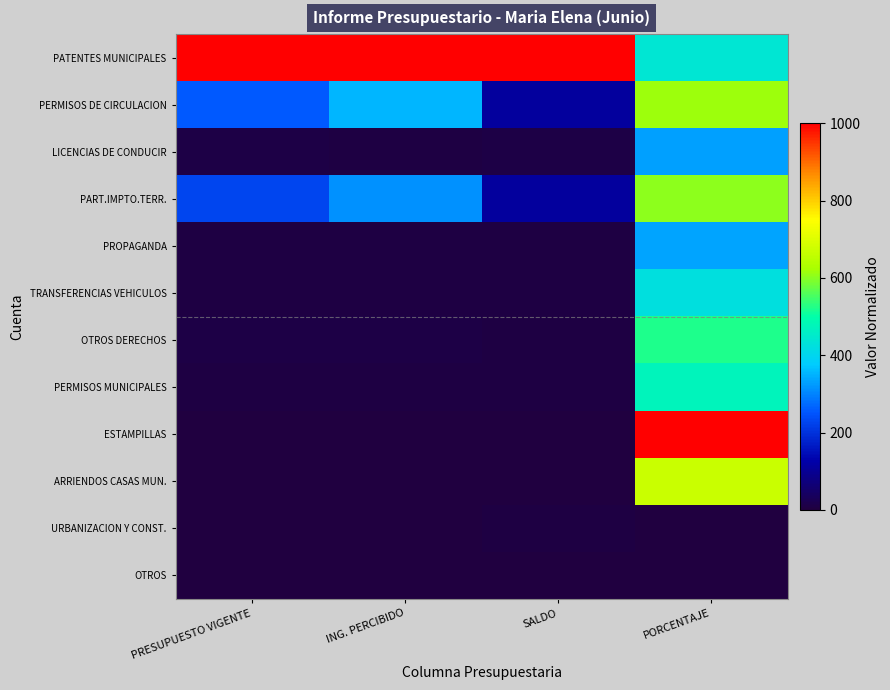

Which label corresponds to the largest value in the chart?

PRESUPUESTO VIGENTE